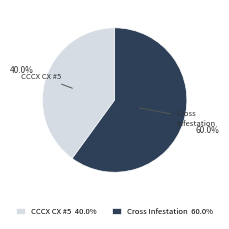

Between Cross Infestation 60.0% and CCCX CX #5 40.0%, which is larger?

Cross Infestation 60.0%